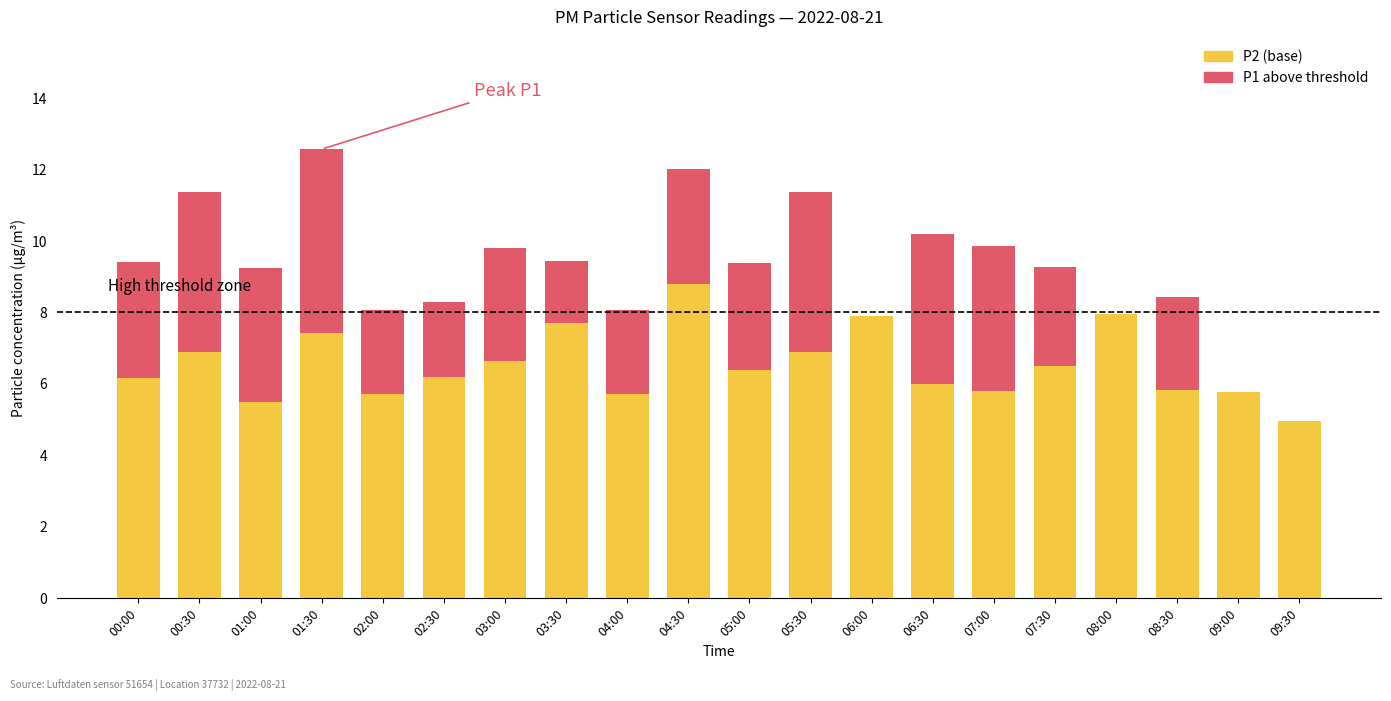

Between 05:00 and 01:00, which is larger?

05:00